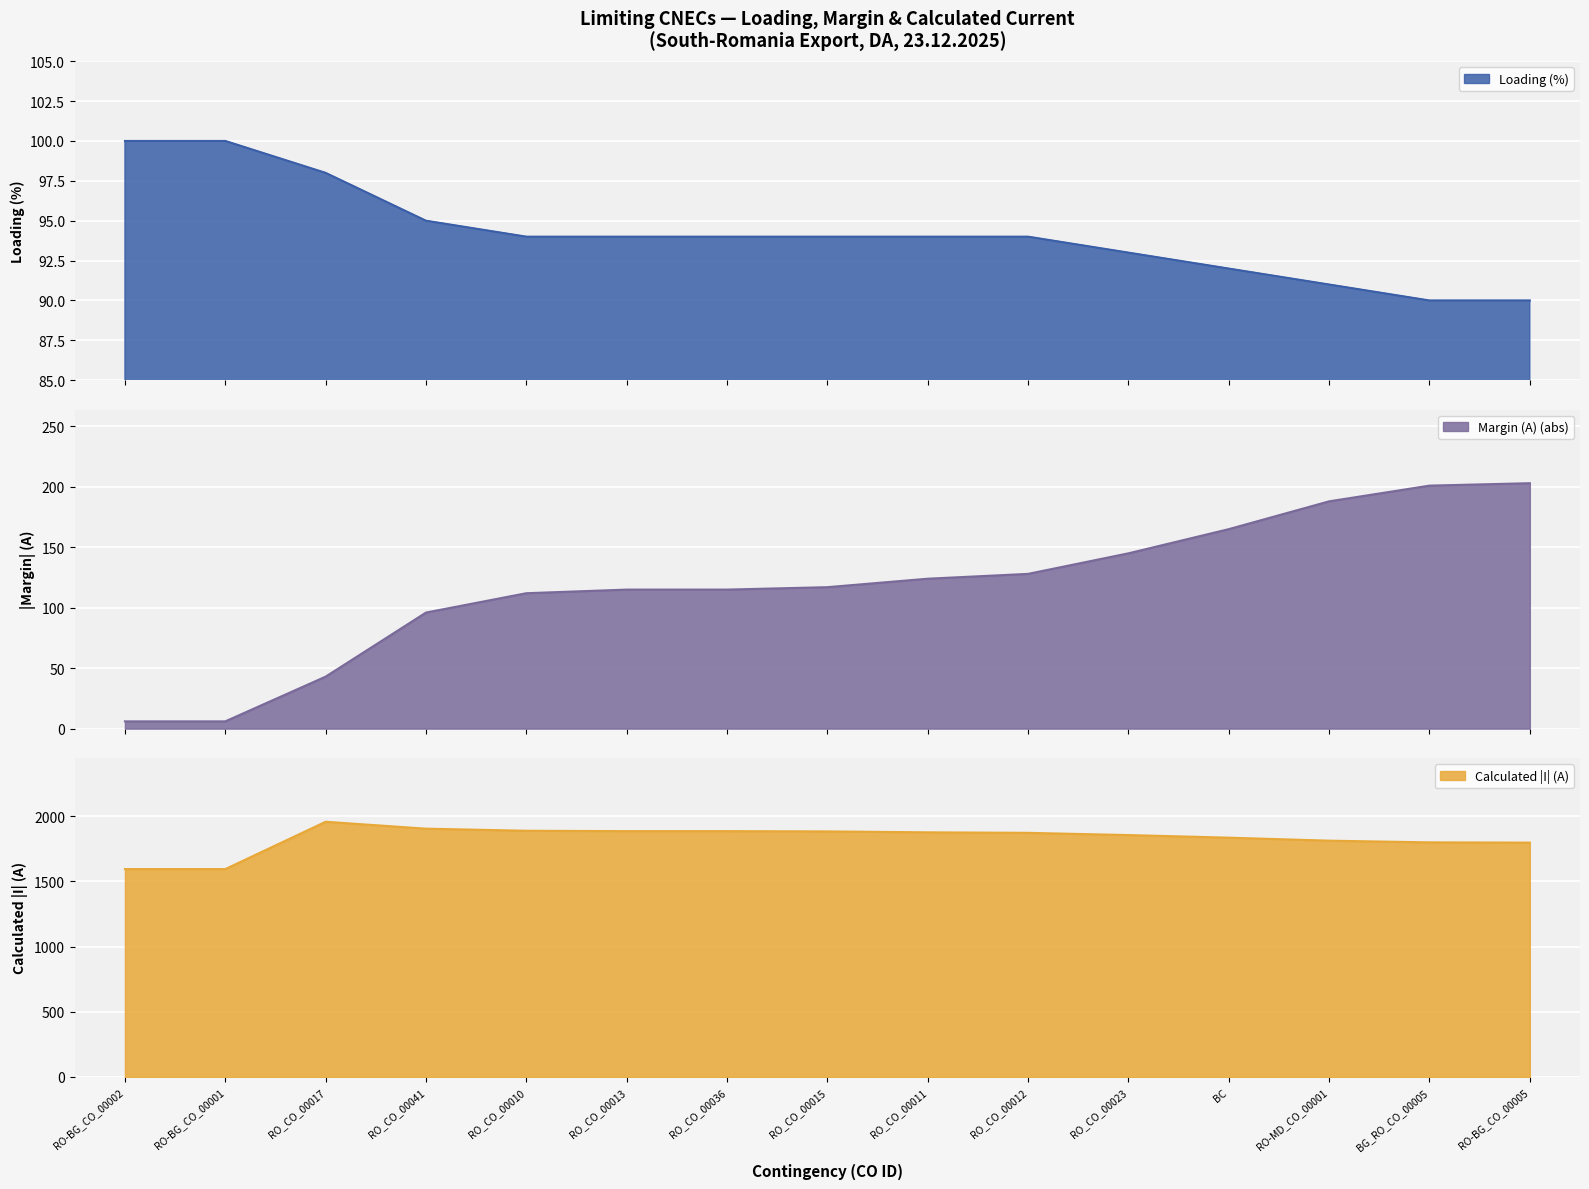

The Loading (%) series shows 140 at RO-BG_CO_00002. True or false?

False